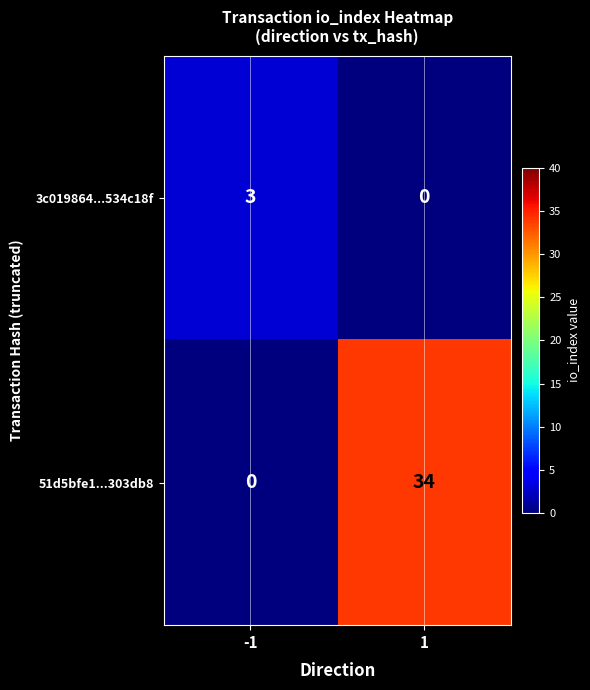

Reading left to right, what are all the values shown in this chart?

3c019864...534c18f: 3	0
51d5bfe1...303db8: 0	34